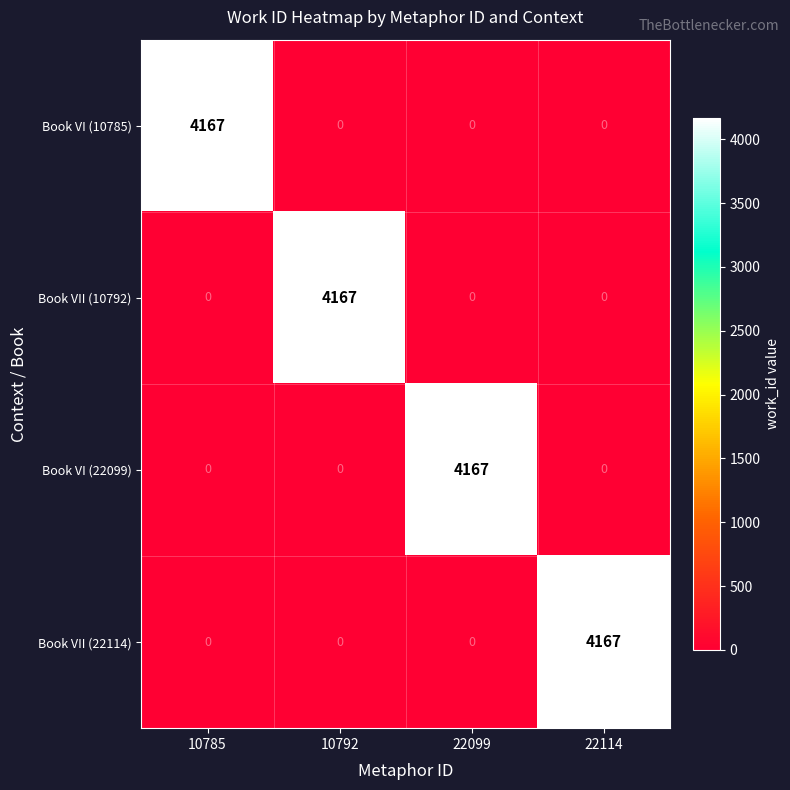

Rank the series by their maximum value, from lowest to highest.

Book VI (10785), Book VII (10792), Book VI (22099), Book VII (22114)